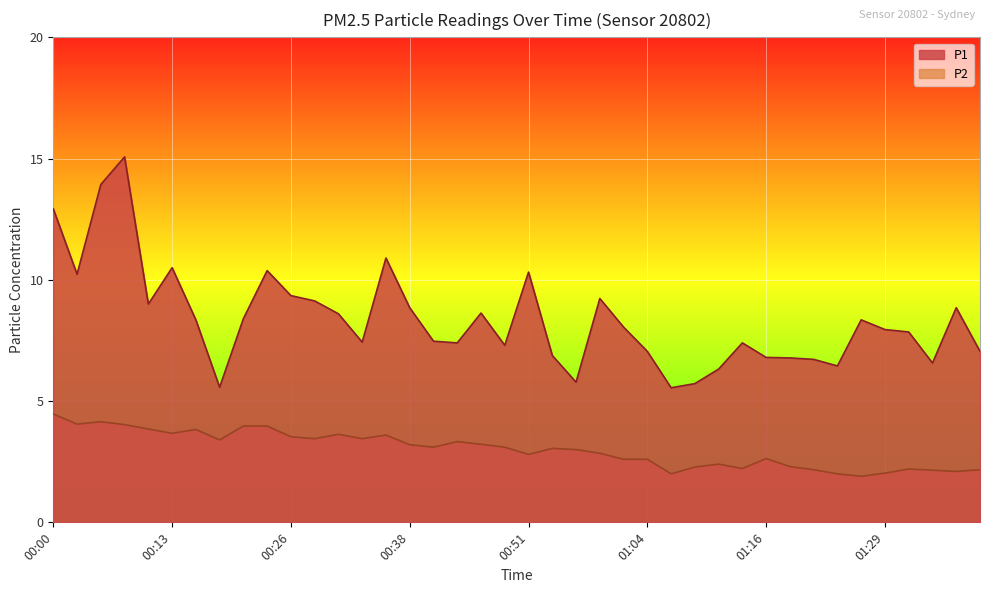

True or false: P2 has more than 0 points higher than both neighbors.

True